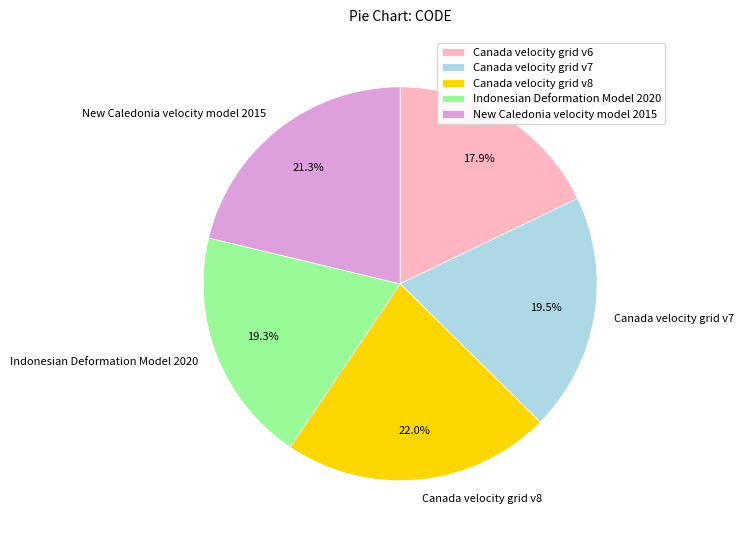

To the nearest percent, what is the combined percentage of New Caledonia velocity model 2015 and Canada velocity grid v8?

43%